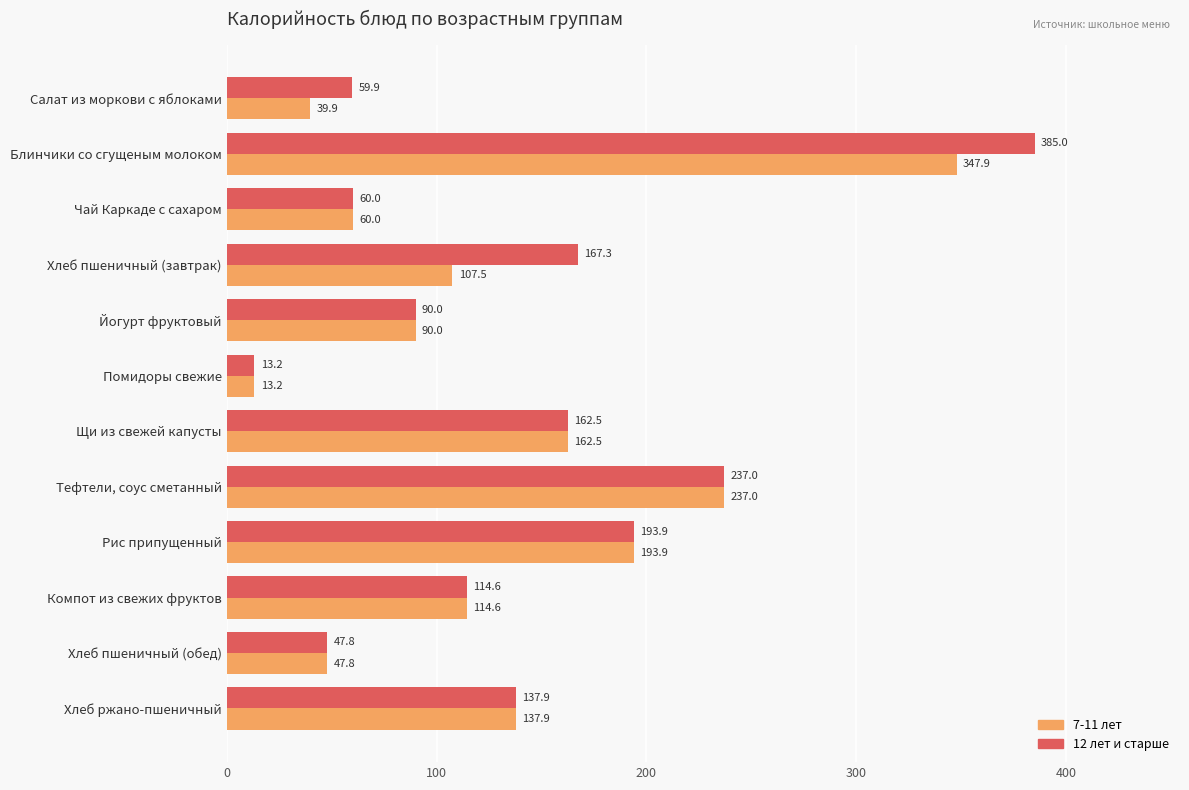

What is the difference between the maximum and minimum values in the 12 лет и старше series?

371.8